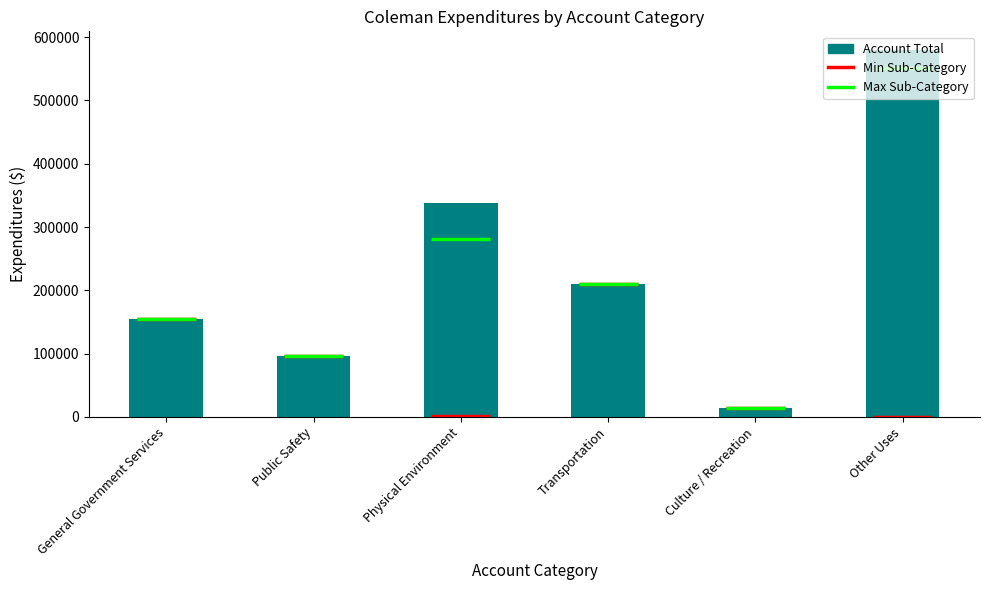

Approximately how many times larger is the value at Physical Environment compared to Public Safety?

3.5